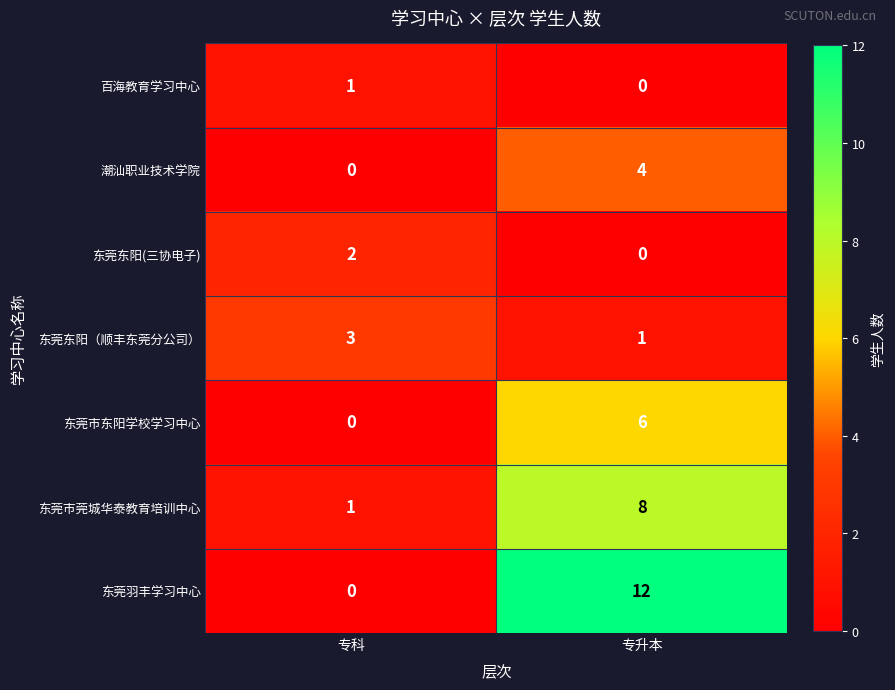

Is it true that 百海教育学习中心 equals 0 at 专升本?

True